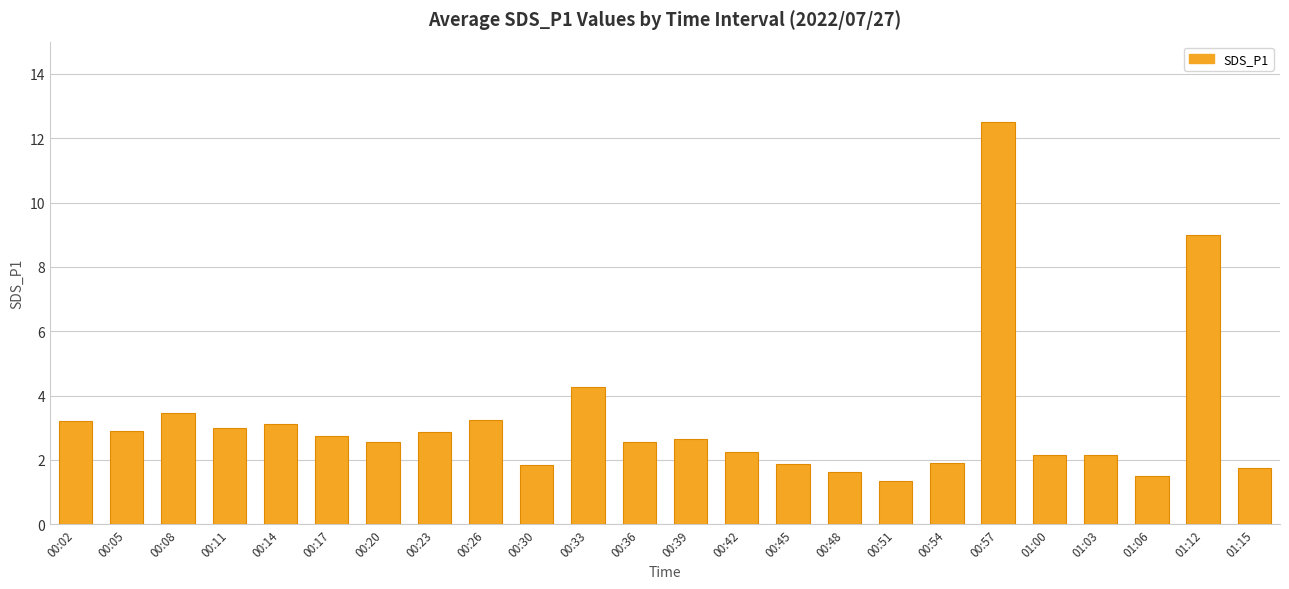

At which label does the data first exceed 2?

00:02